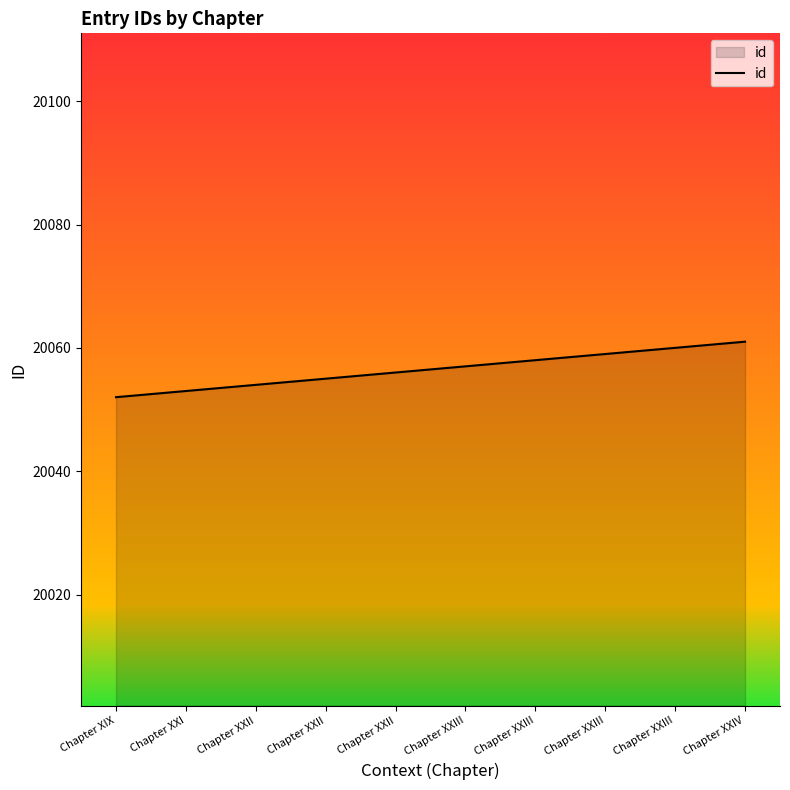

Rank the categories by value from highest to lowest.

Chapter XXIV, Chapter XXIII, Chapter XXIII, Chapter XXIII, Chapter XXIII, Chapter XXII, Chapter XXII, Chapter XXII, Chapter XXI, Chapter XIX